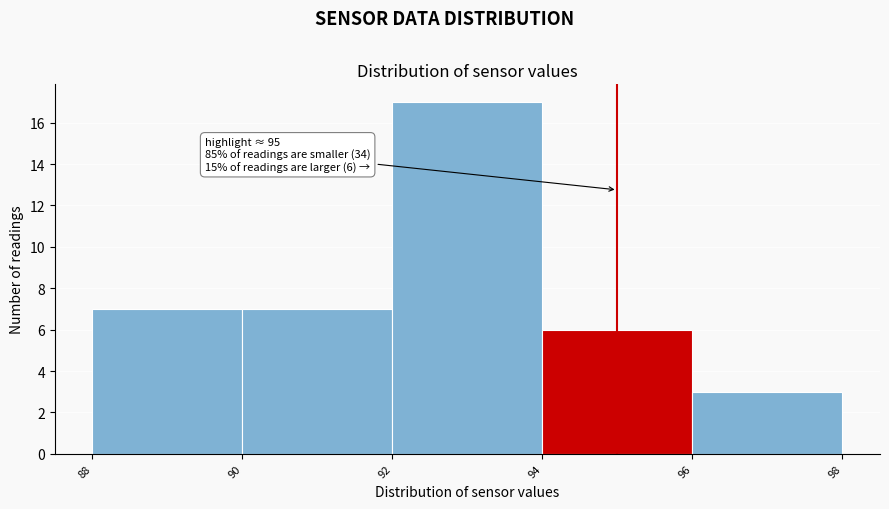

Which range on the x-axis has the tallest bar?

92 to 94